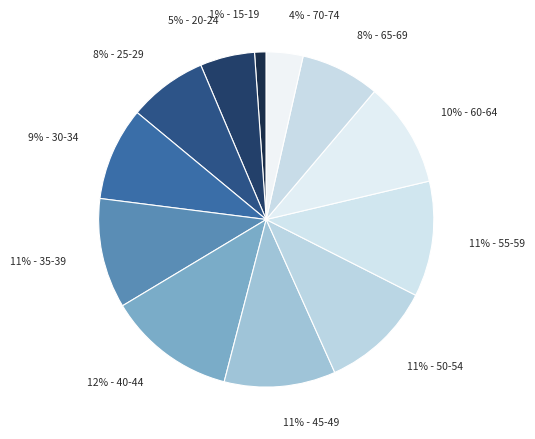

How many slices are in this pie chart?

12